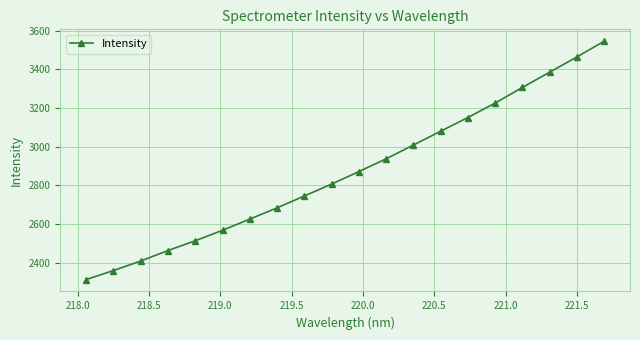

What is the greatest value displayed?

3545.6